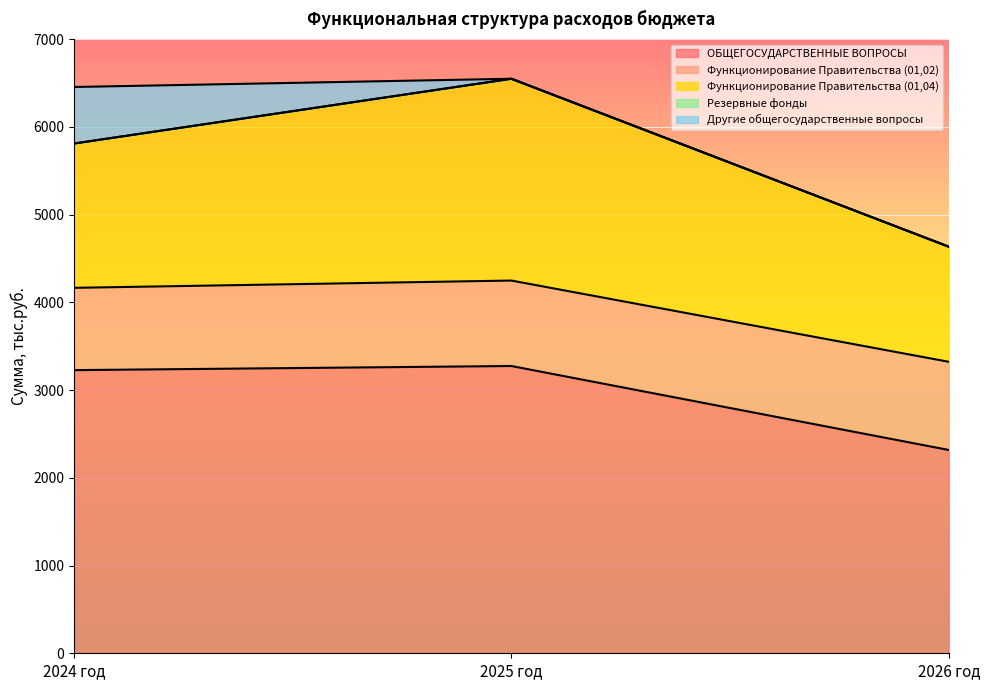

What is the spread (max minus min) of values at 2026 год?

2316.8